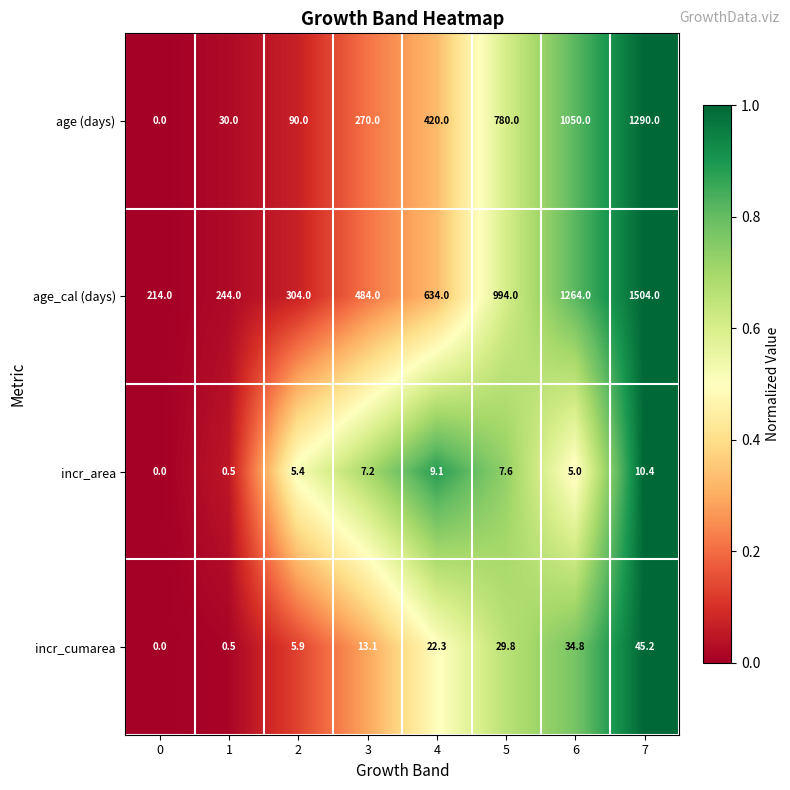

Rank the series by their maximum value, from lowest to highest.

incr_area, incr_cumarea, age (days), age_cal (days)